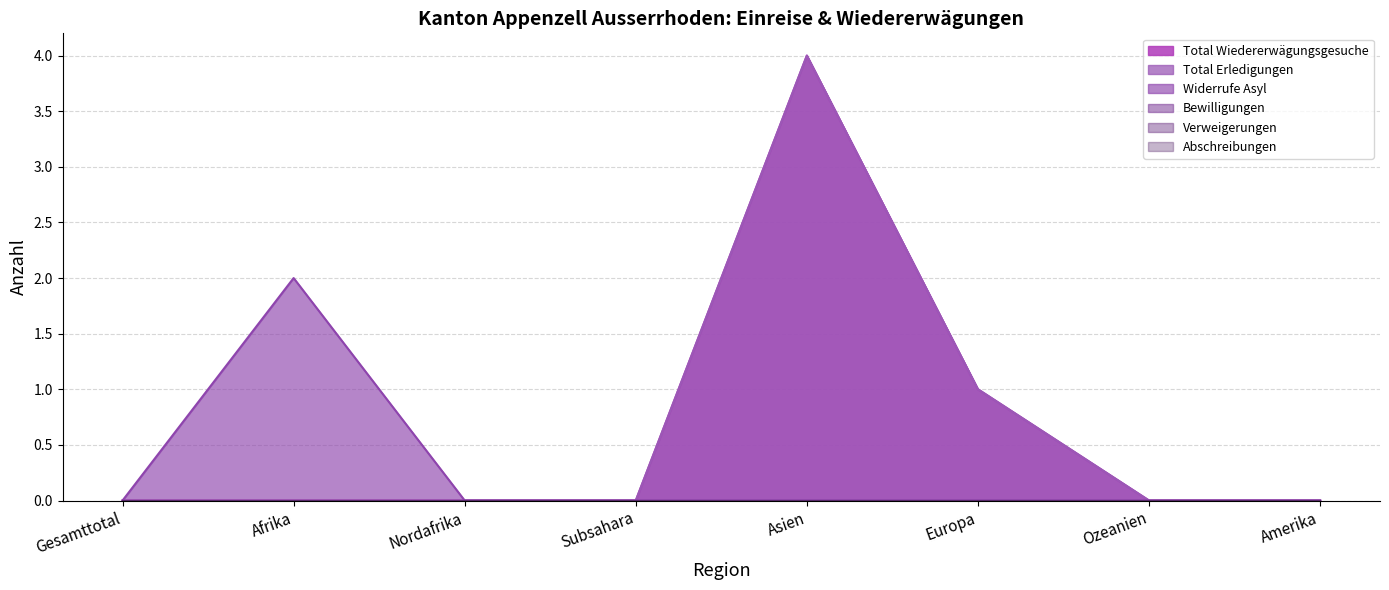

Does the chart have visible grid lines?

Yes